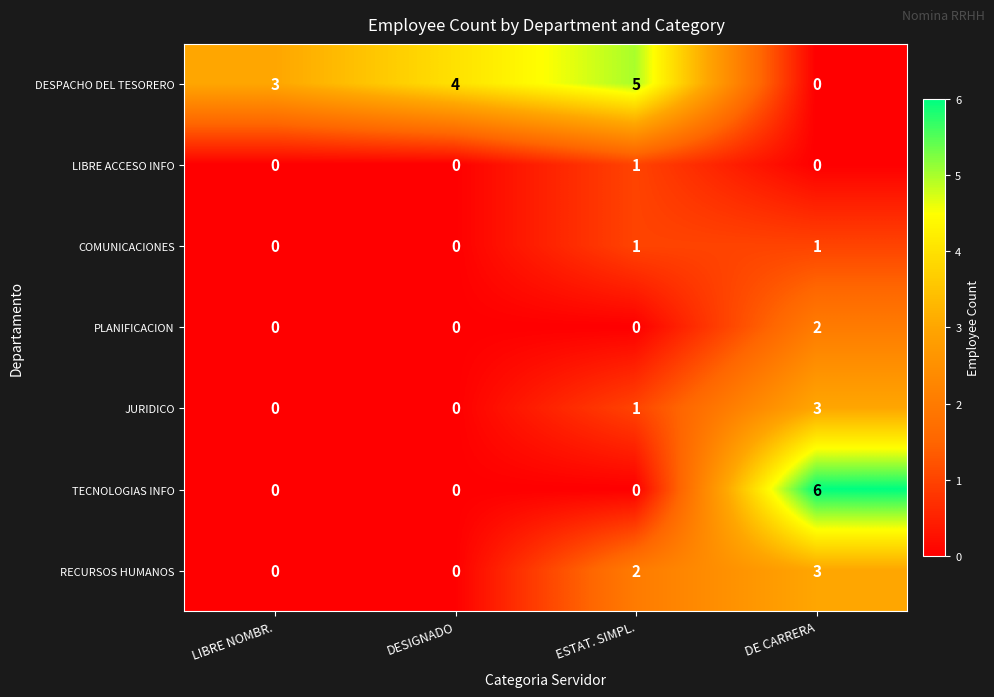

Where is DESPACHO DEL TESORERO nearest to the value 2?

LIBRE NOMBR.